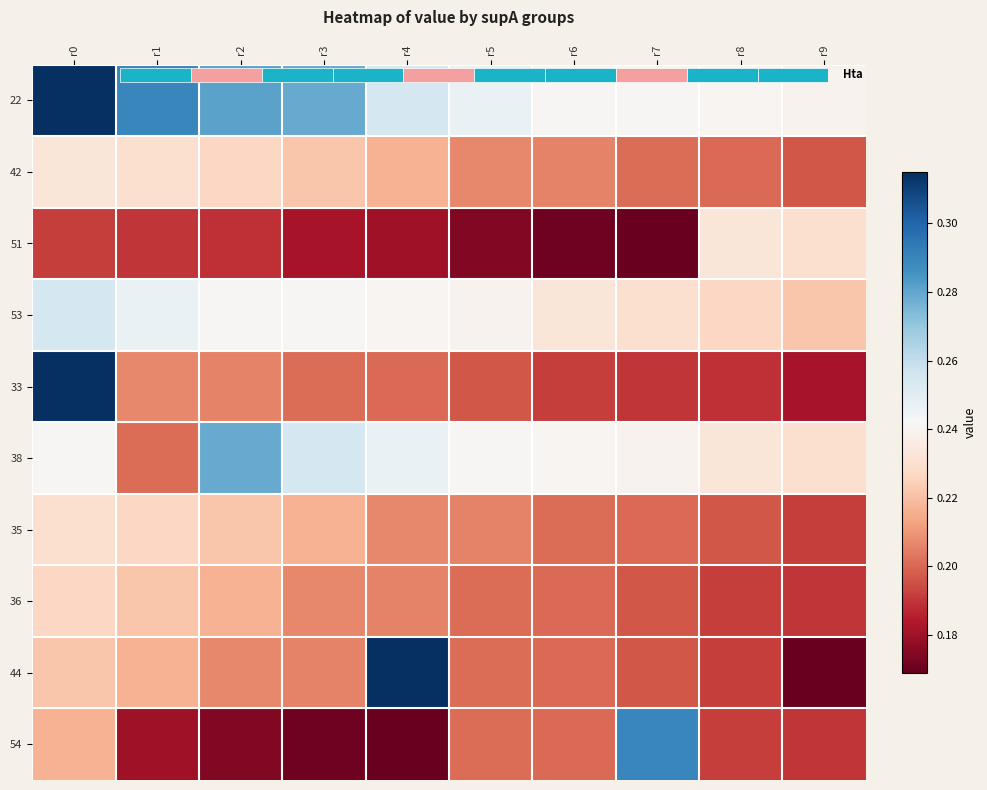

What is the difference between the highest and lowest values at r4?

0.1